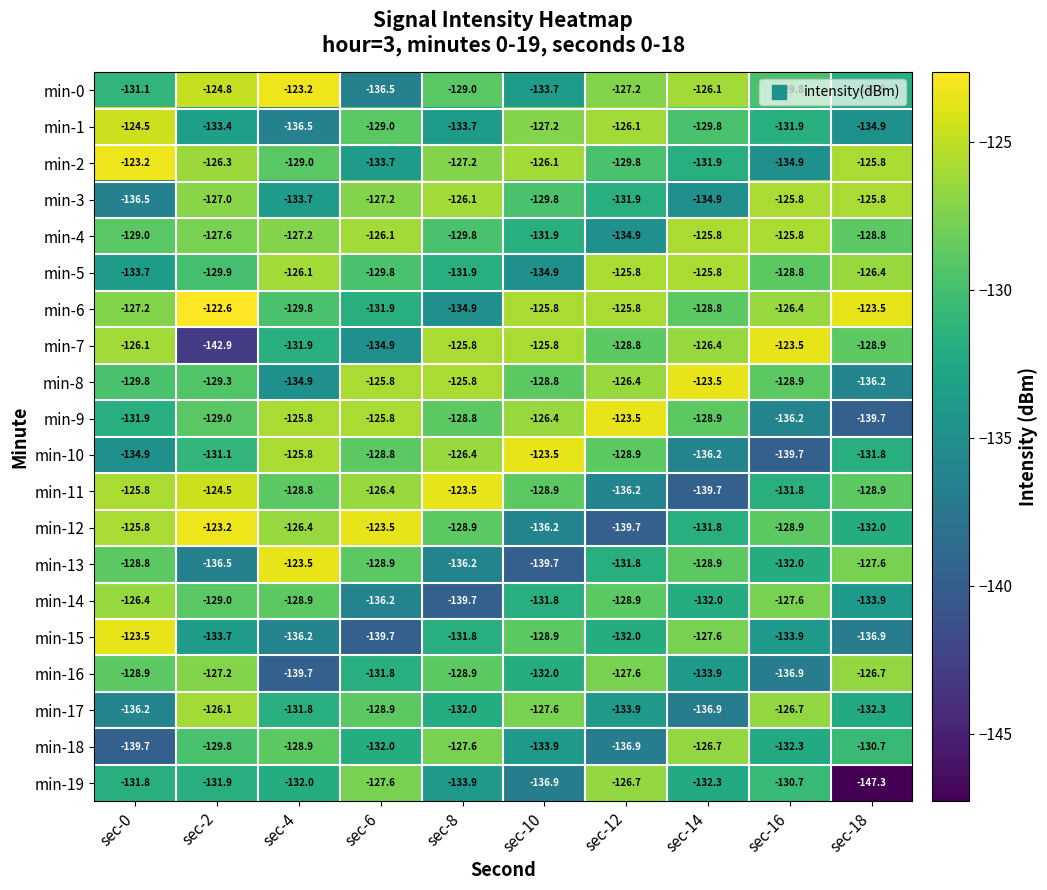

What is the sum of the min-15 values at sec-10 and sec-2?

-262.6